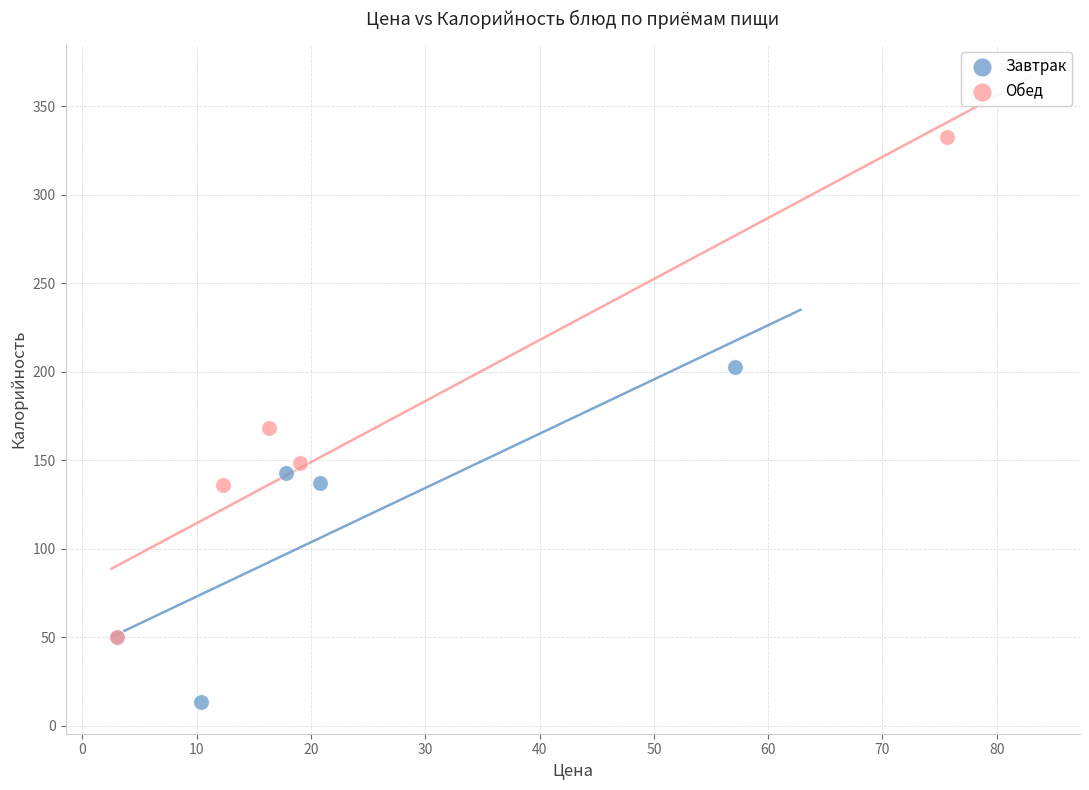

Which series has the largest Y range (max minus min)?

Обед